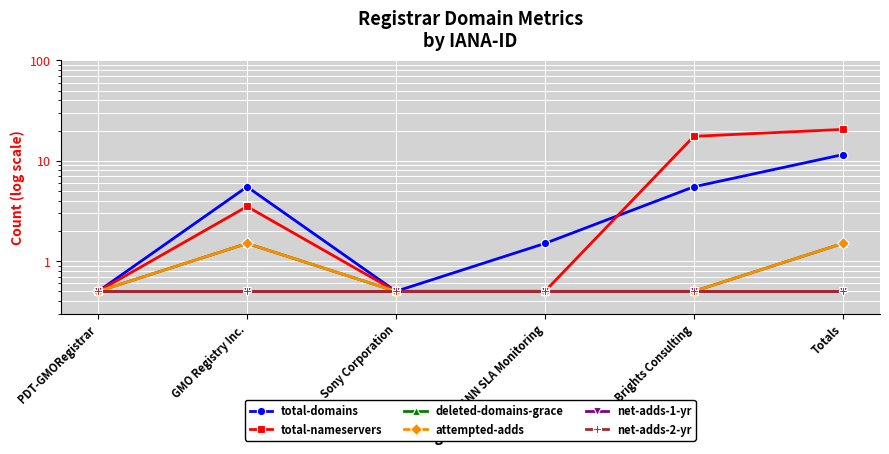

What is the lowest value of the net-adds-1-yr series?

0.5